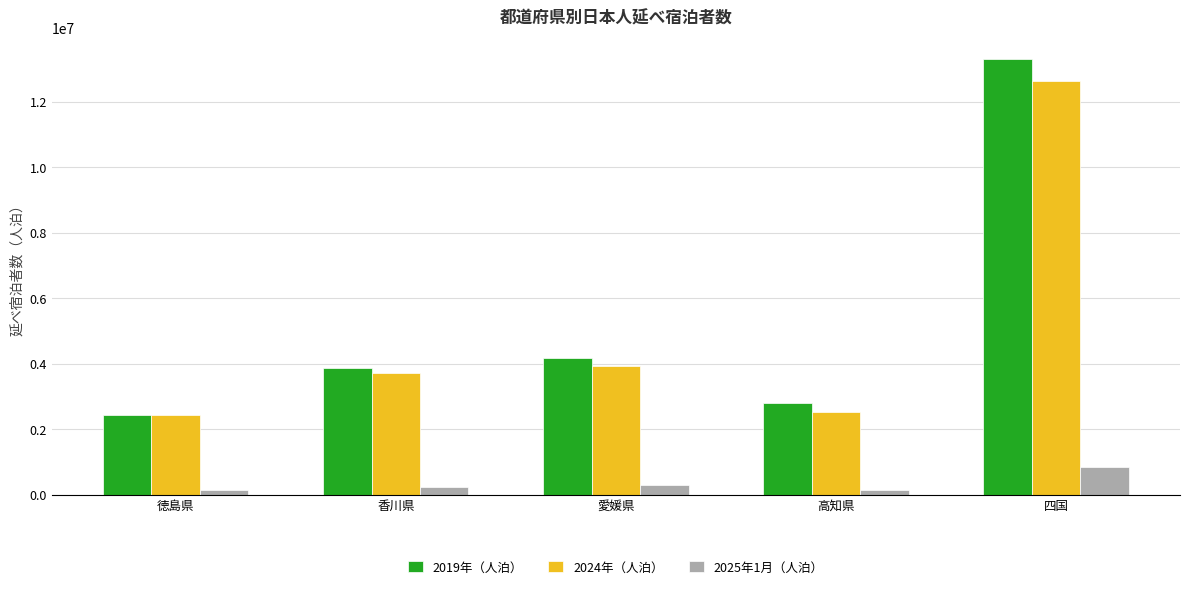

True or false: 2019年（人泊） has a value of 652748 at 高知県.

False